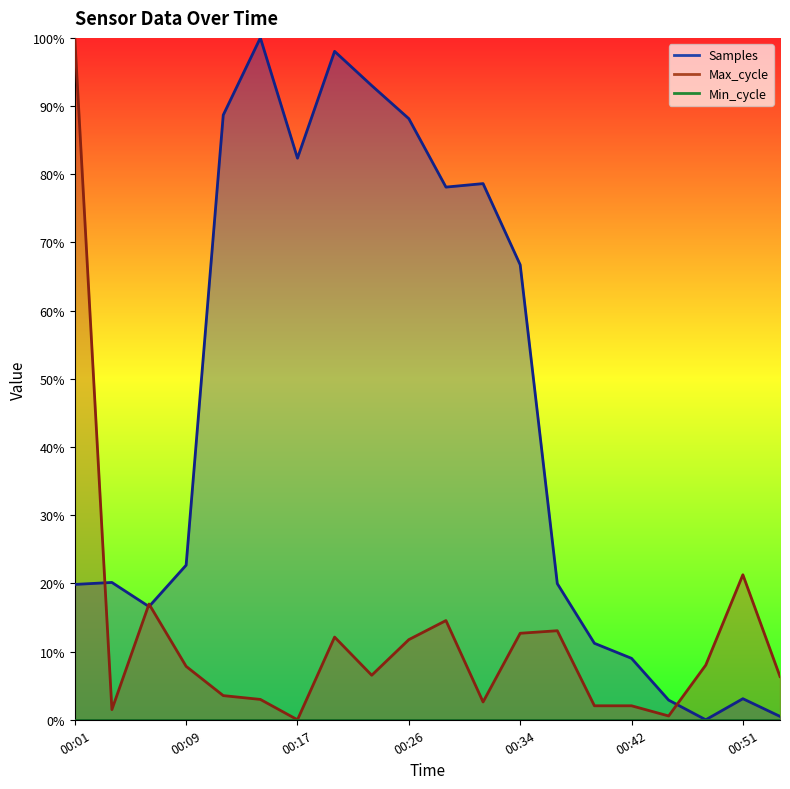

Rank the series by their maximum value, from lowest to highest.

Min_cycle line, Samples line, Max_cycle line